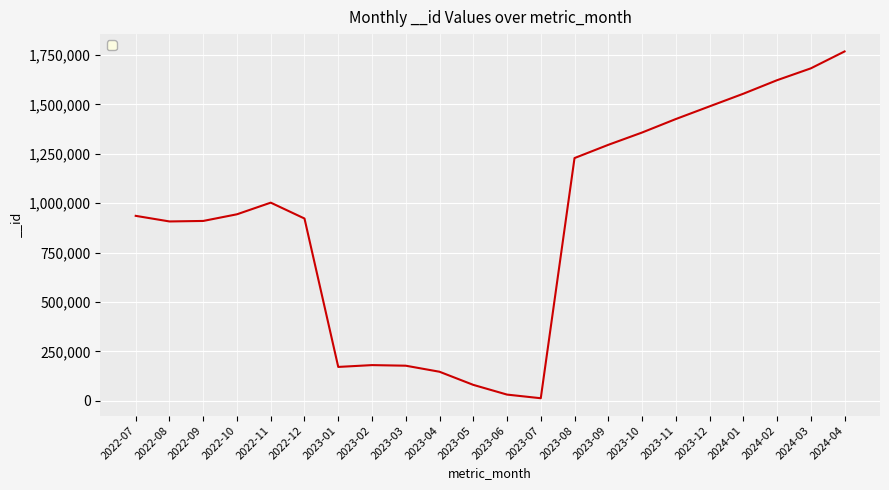

What is the difference between the maximum and minimum values?

1755082